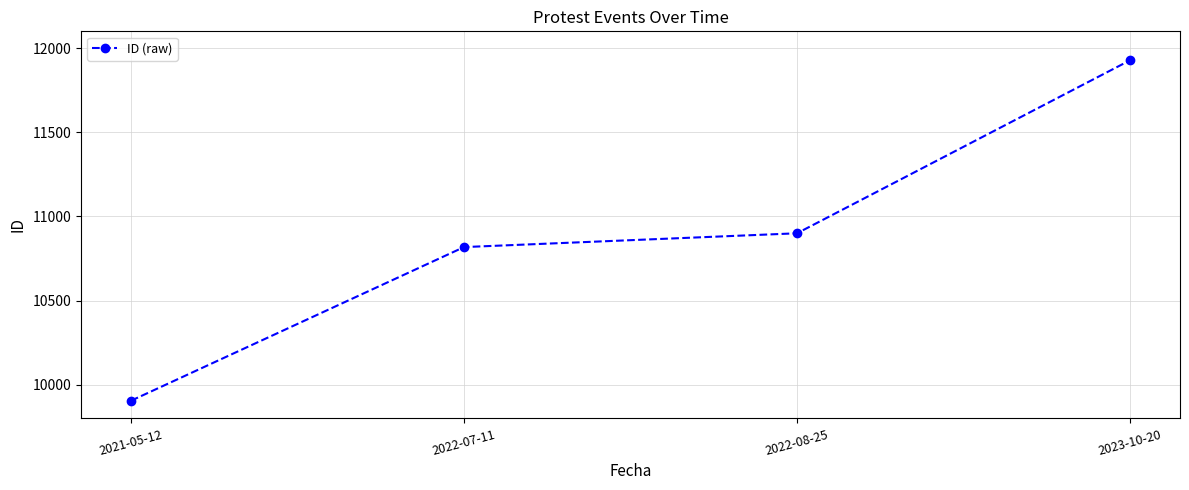

What is the sum of the values at 2022-07-11 and 2021-05-12?

20723